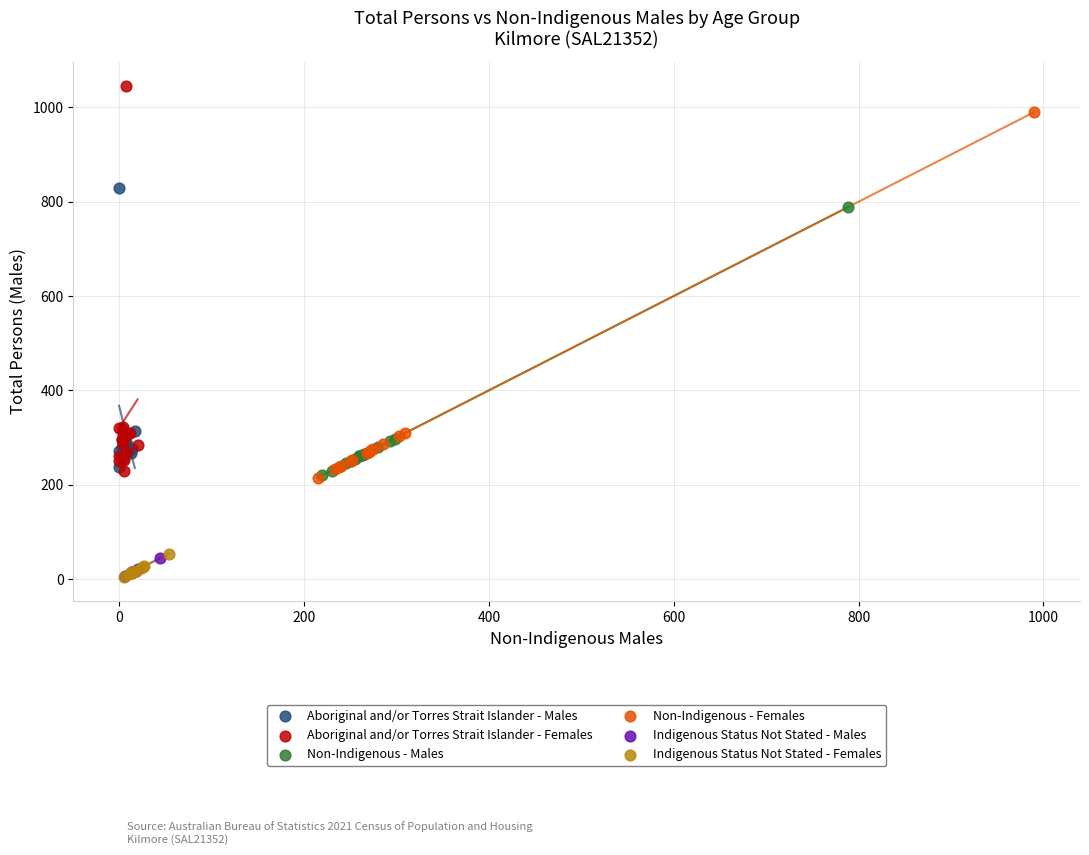

Which series has the largest Y range (max minus min)?

Aboriginal and/or Torres Strait Islander - Females